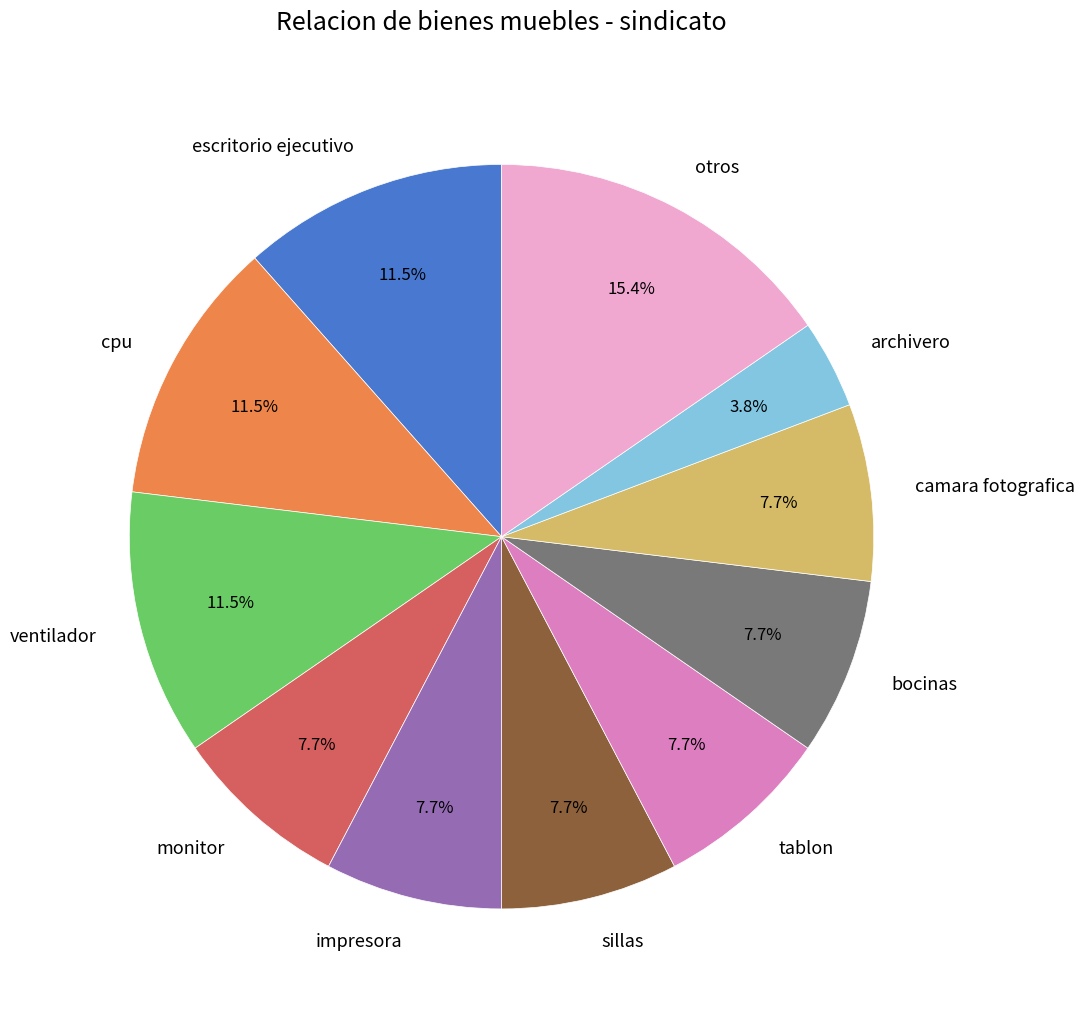

Between escritorio ejecutivo and bocinas, which is larger?

escritorio ejecutivo